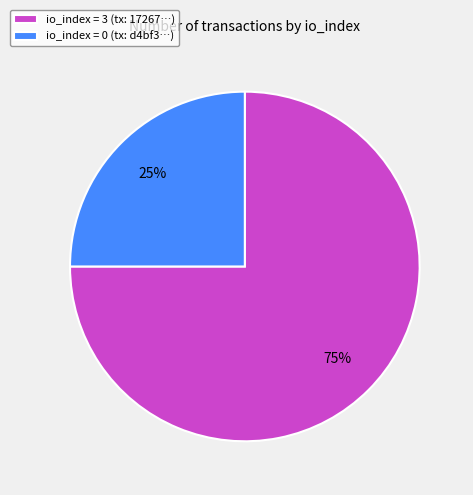

To the nearest percent, what is the average slice percentage?

50%